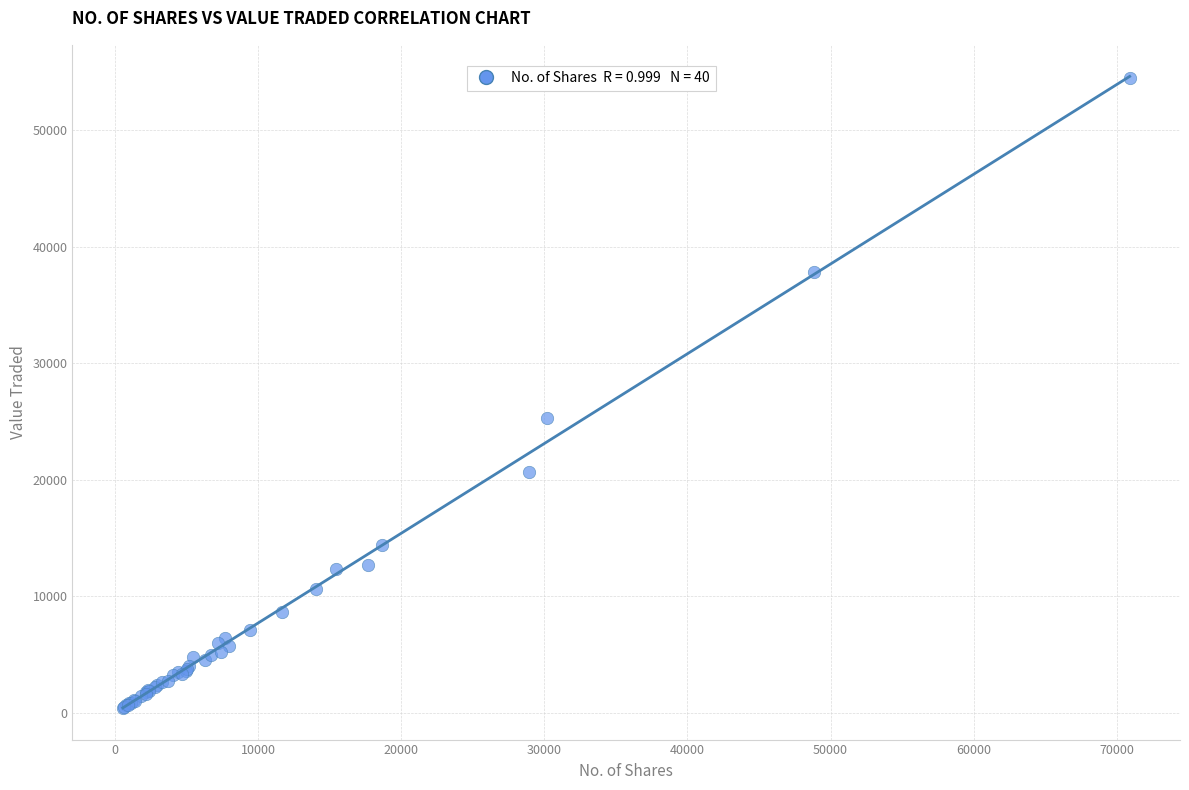

What Y value in the scatter plot is closest to 27450?

25323